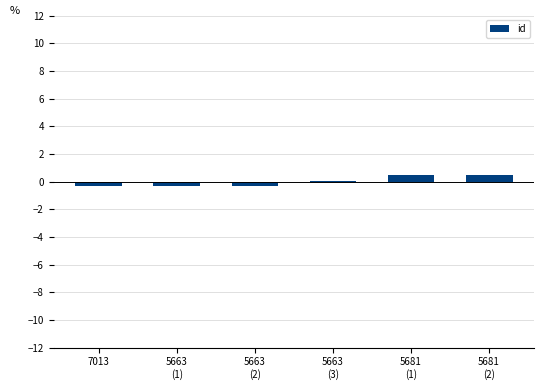

What is the greatest value displayed?

0.5